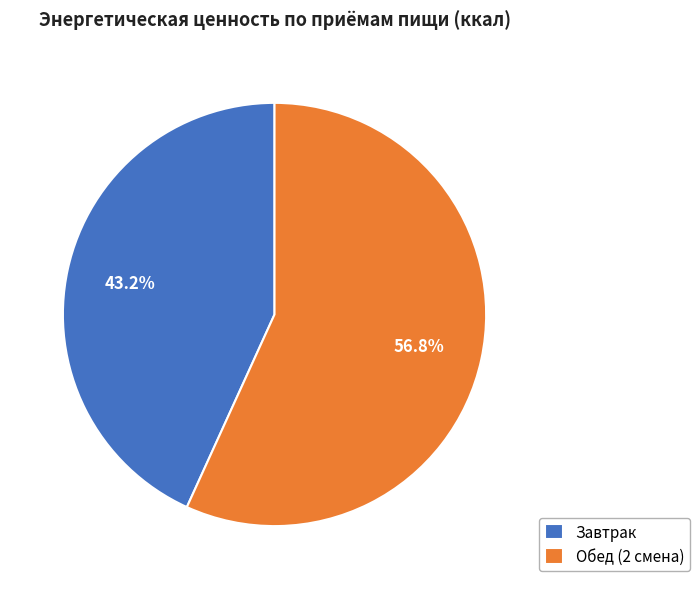

Rank the categories by value from lowest to highest.

Завтрак, Обед (2 смена)